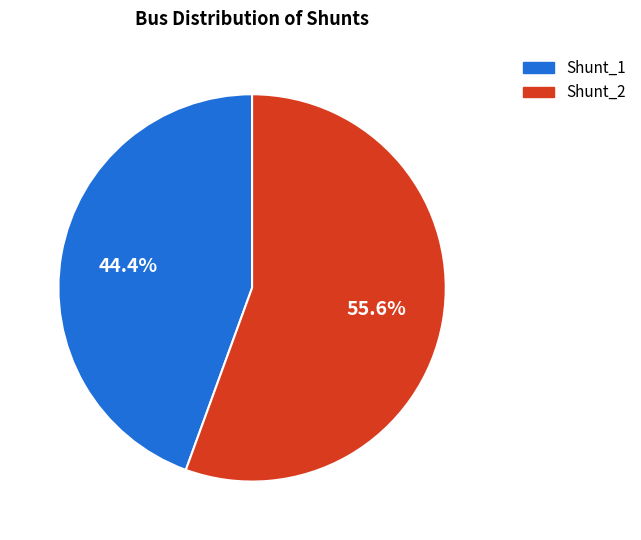

To the nearest percent, what is the average slice percentage?

50%